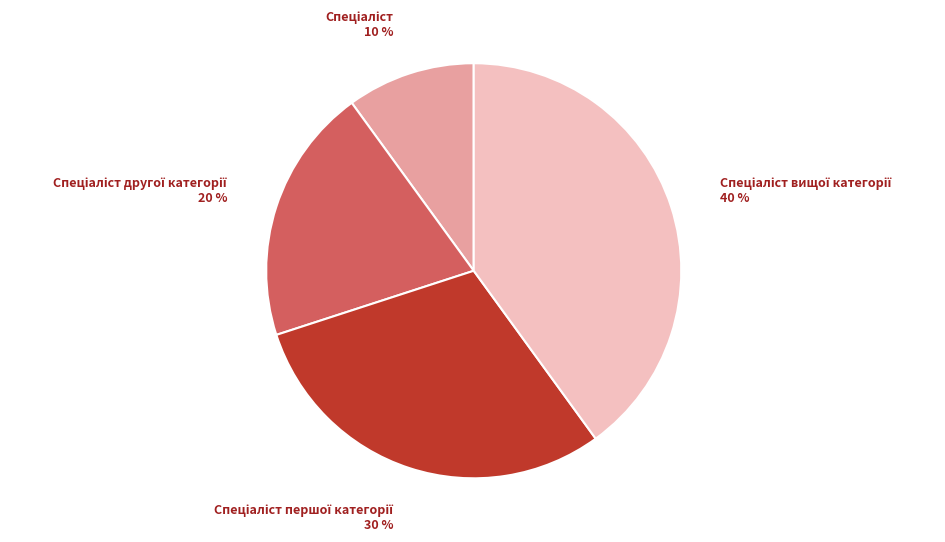

Is there a majority slice in this chart?

No